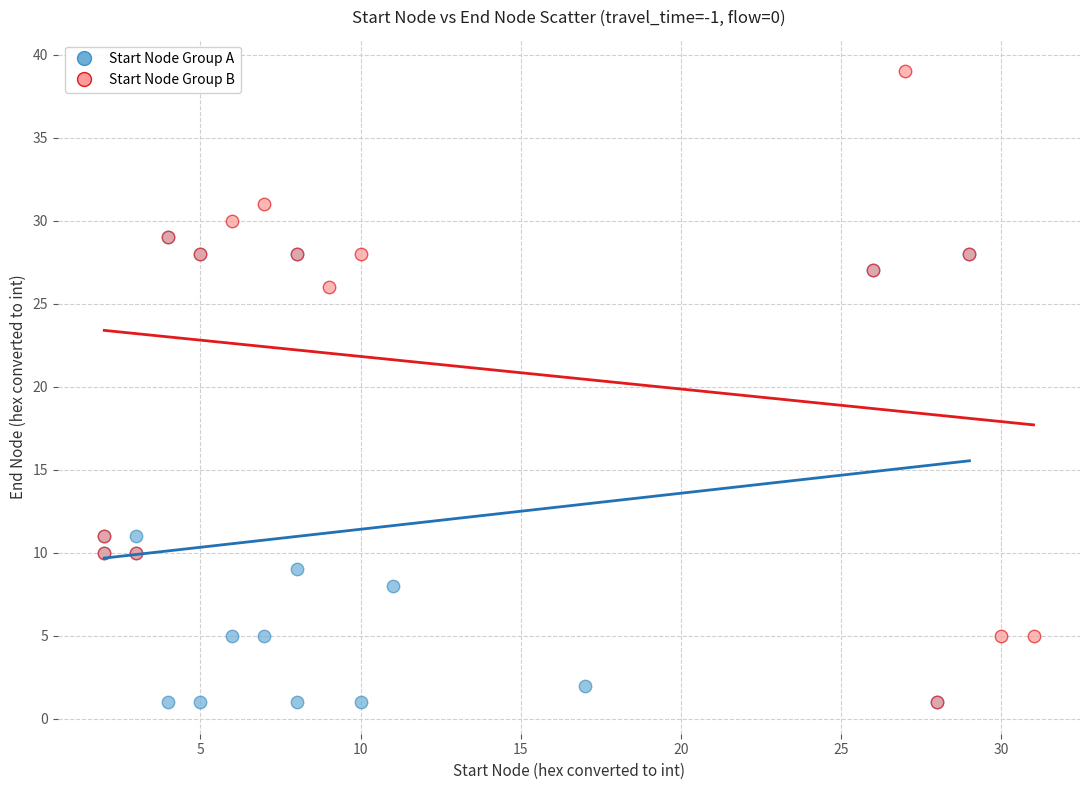

Which series contains the highest Y value?

Start Node Group B